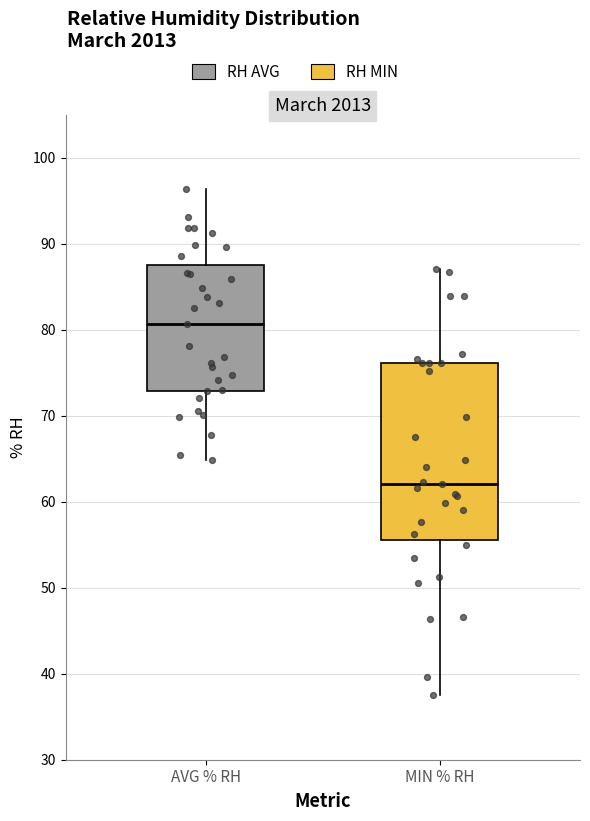

Reading left to right, transcribe this box plot: for each box, give where its median line is, the range the box spans, and where its two whiskers end, as read against the y-axis. The values are not printed on the chart, so give them approximately, as read against the axis.

AVG % RH: median 81, box 73 to 88, whiskers 65 to 96
MIN % RH: median 62, box 56 to 76, whiskers 38 to 87